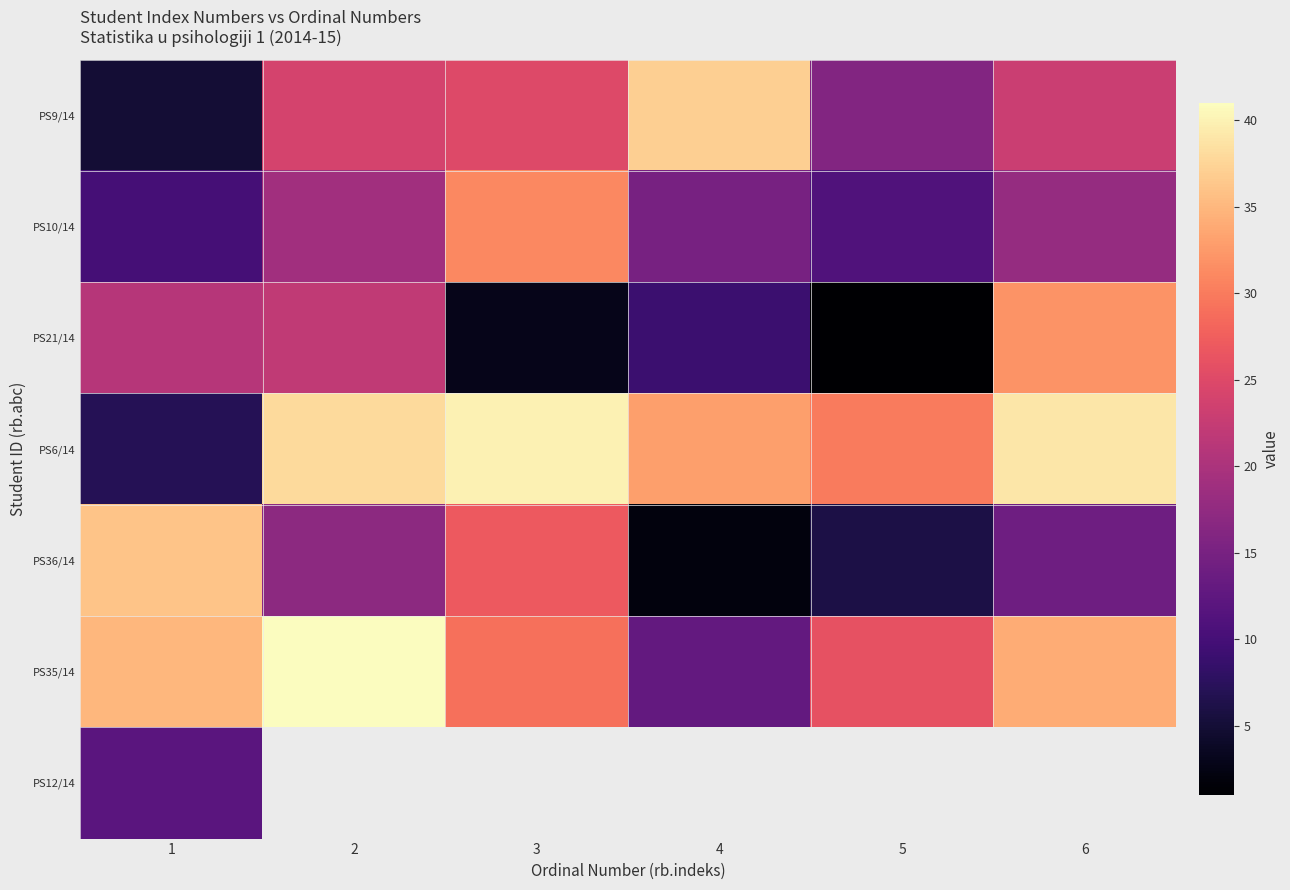

Rank the series at 1 from lowest to highest value.

PS9/14, PS6/14, PS10/14, PS12/14, PS21/14, PS35/14, PS36/14